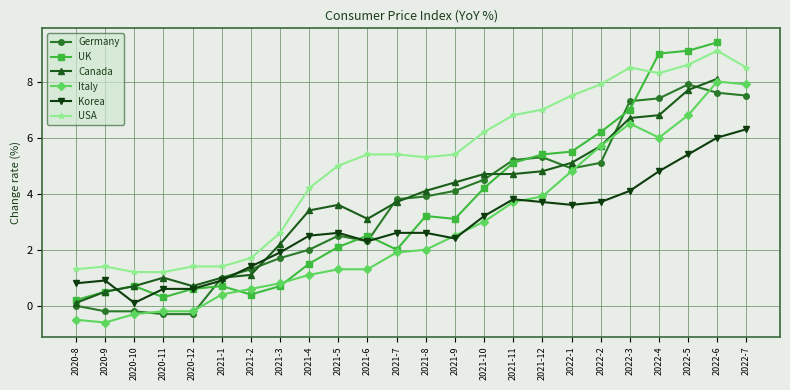

Which series has the largest total across all categories?

USA